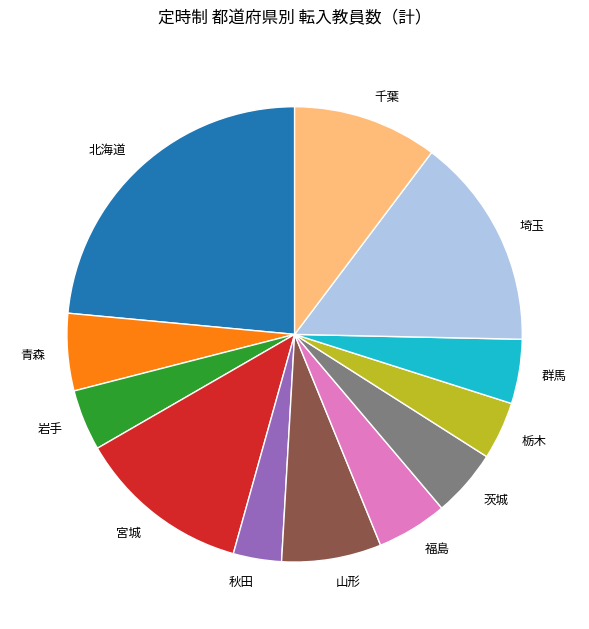

Which has a higher value, 千葉 or 茨城?

千葉